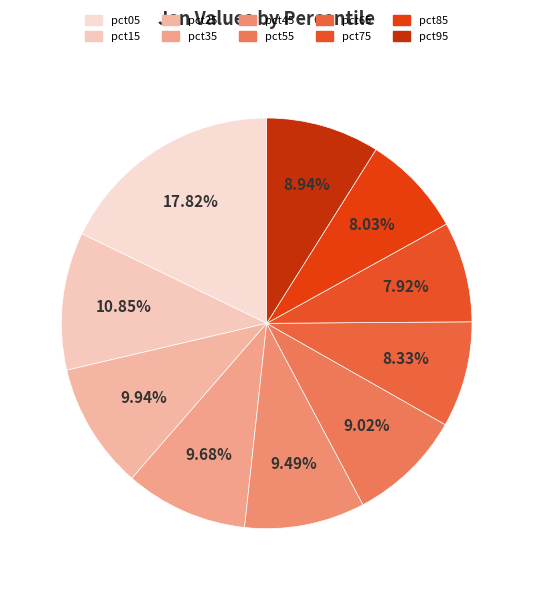

The pct65 slice represents 8% of the pie. True or false?

True